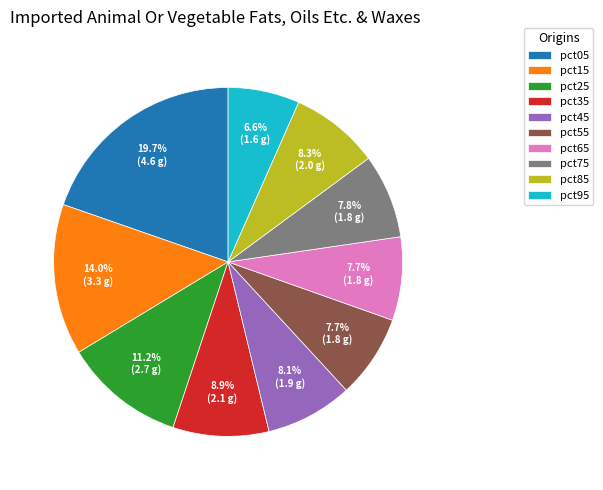

True or false: pct65 accounts for 8% of the total.

True